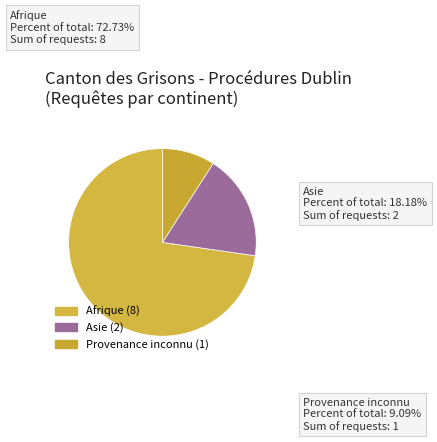

Is there any slice that represents more than half of the pie?

Yes